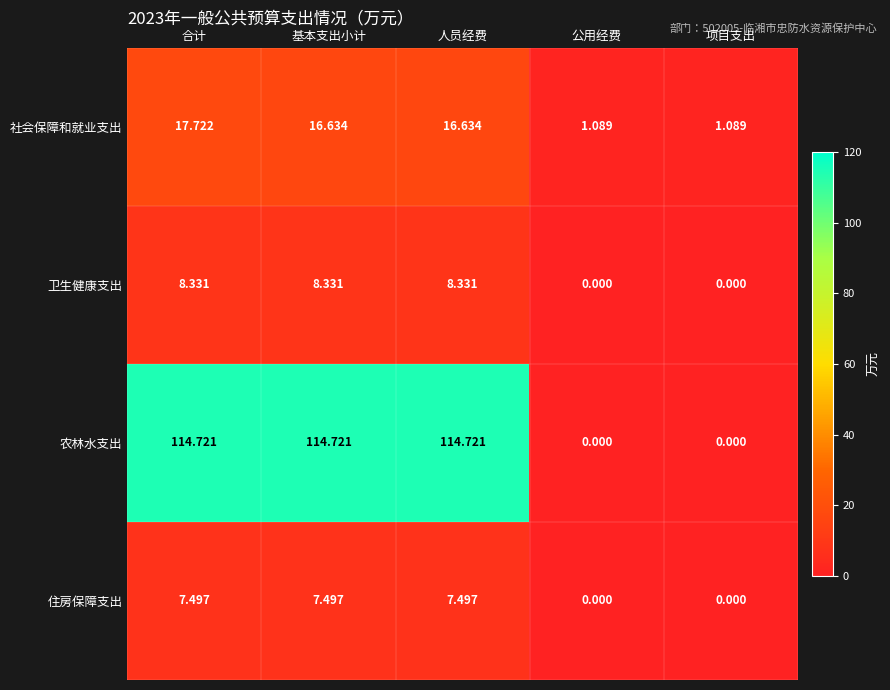

At 基本支出小计, list the series in order from smallest to largest.

住房保障支出, 卫生健康支出, 社会保障和就业支出, 农林水支出